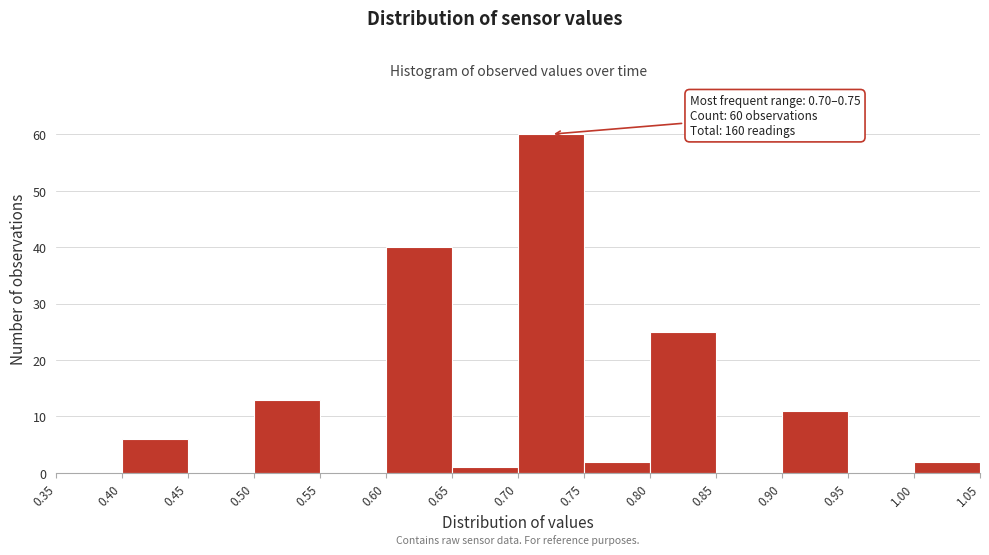

Over which range of the x-axis is the bar tallest?

0.70 to 0.75